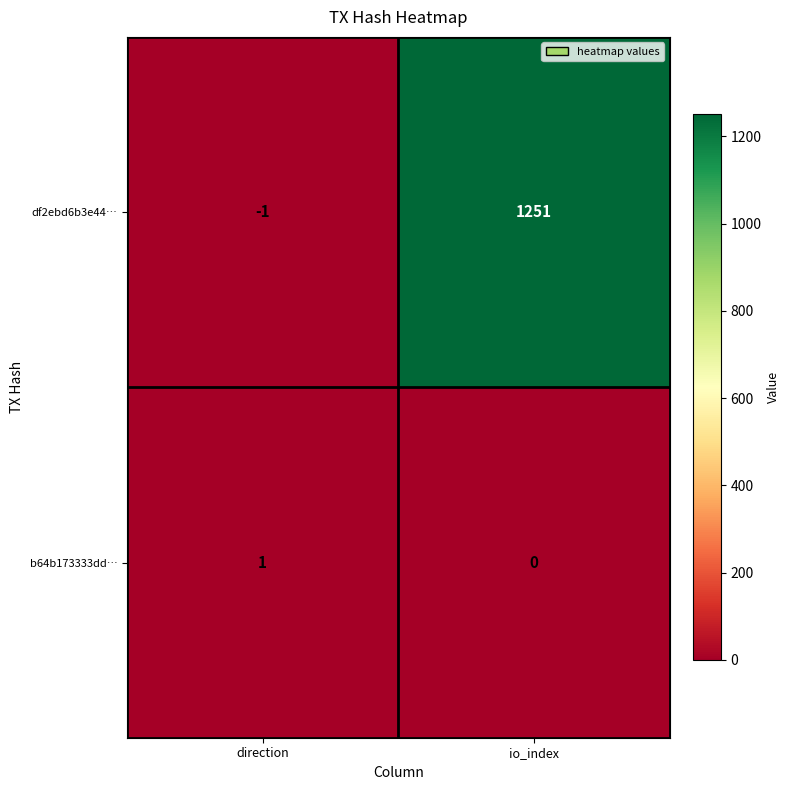

Which series has the largest total across all categories?

df2ebd6b3e44…